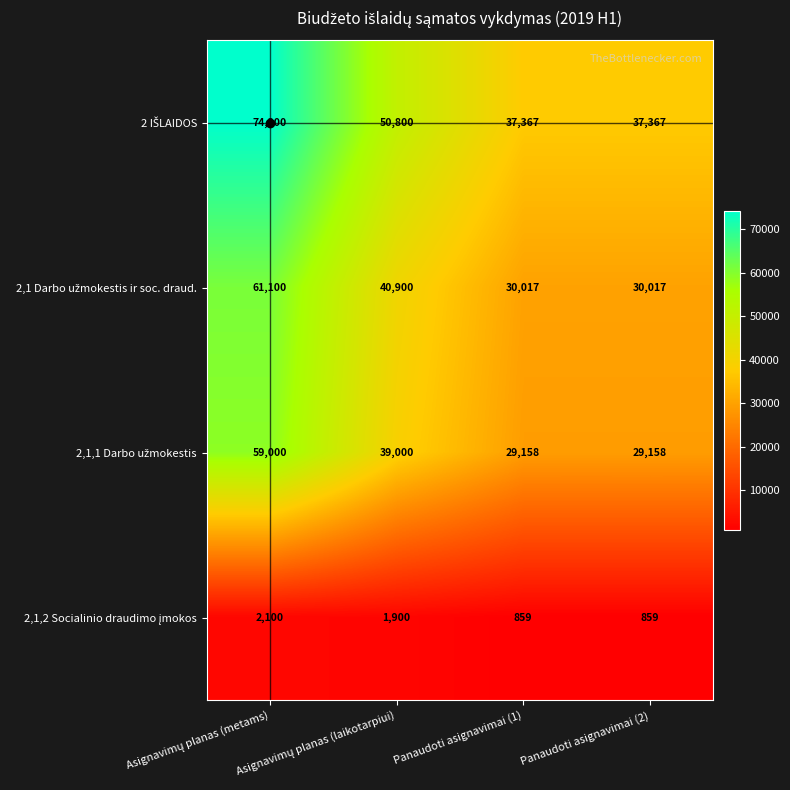

At how many categories does at least one series exceed 21270?

4